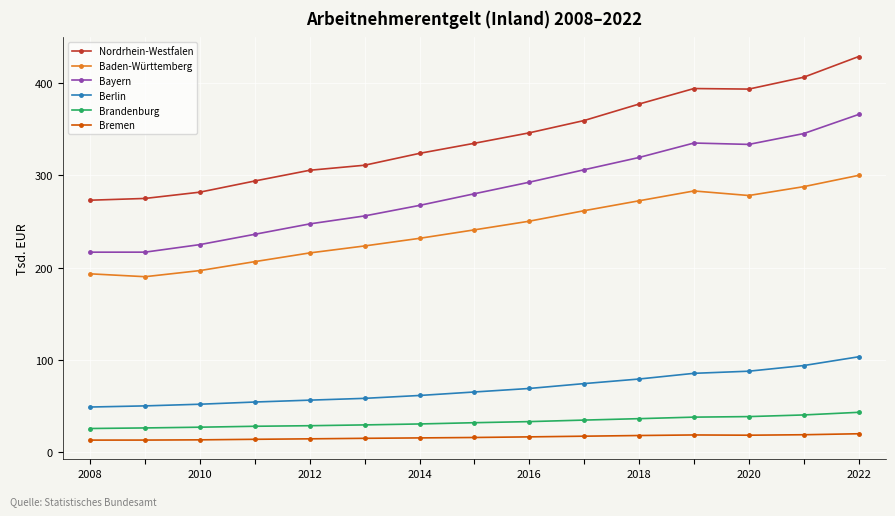

What is the highest value of the Baden-Württemberg series?

299947.4